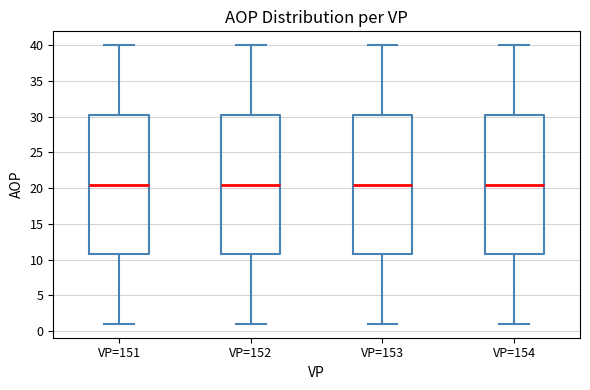

Reading left to right, read every box against the y-axis: the position of its median line, the range the box covers, and the ends of its whiskers. The values are not printed on the chart, so give them approximately, as read against the axis.

VP=151: median 20.5, box 11.0 to 30.5, whiskers 1.0 to 40.0
VP=152: median 20.5, box 11.0 to 30.5, whiskers 1.0 to 40.0
VP=153: median 20.5, box 11.0 to 30.5, whiskers 1.0 to 40.0
VP=154: median 20.5, box 11.0 to 30.5, whiskers 1.0 to 40.0